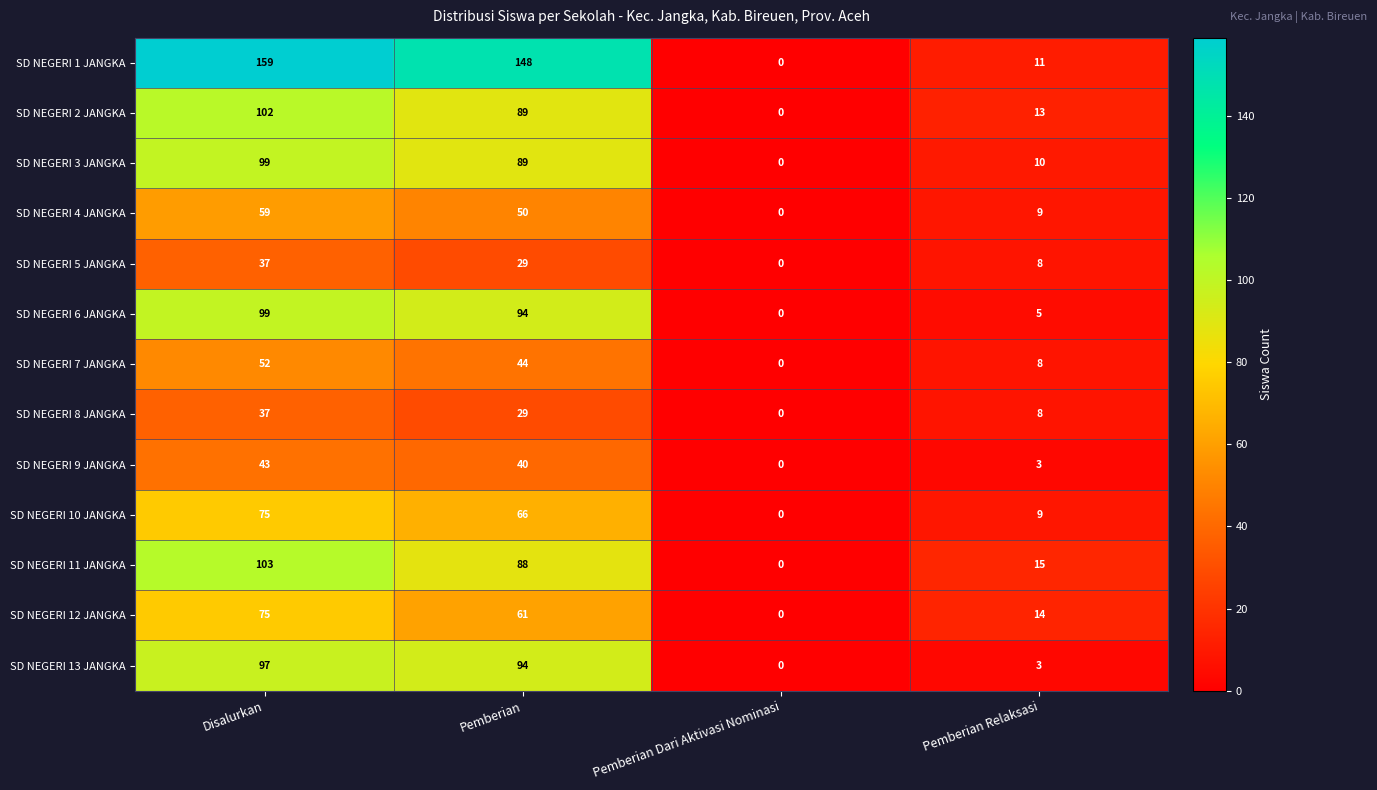

Rank the categories by SD NEGERI 5 JANGKA value from highest to lowest.

Disalurkan, Pemberian, Pemberian Relaksasi, Pemberian Dari Aktivasi Nominasi